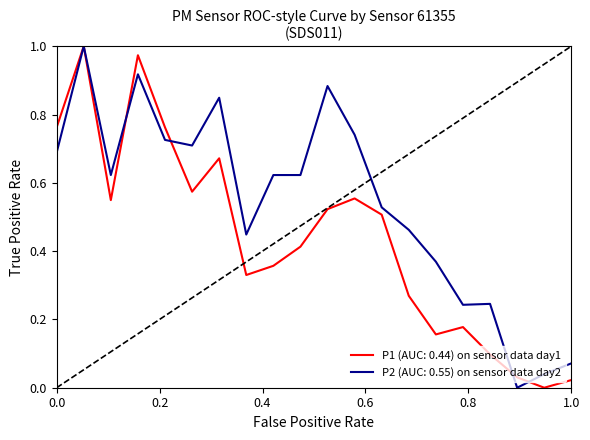

List the series in order of their overall mean, lowest first.

P1 (AUC: 0.44) on sensor data day1, P2 (AUC: 0.55) on sensor data day2